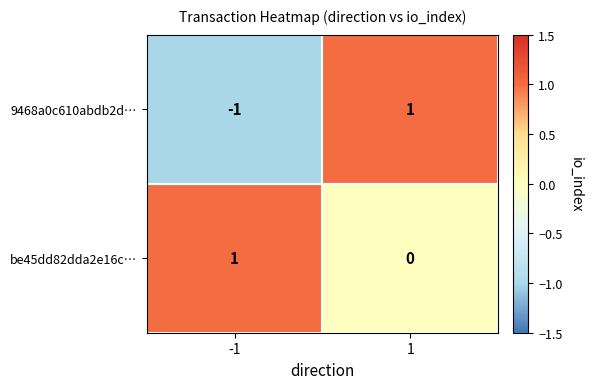

What is the difference between the highest and lowest values at -1?

2